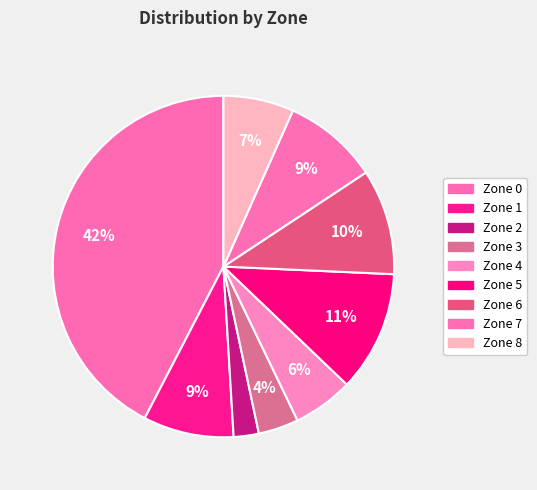

To the nearest percent, what is the combined percentage of Zone 2 and Zone 8?

9%